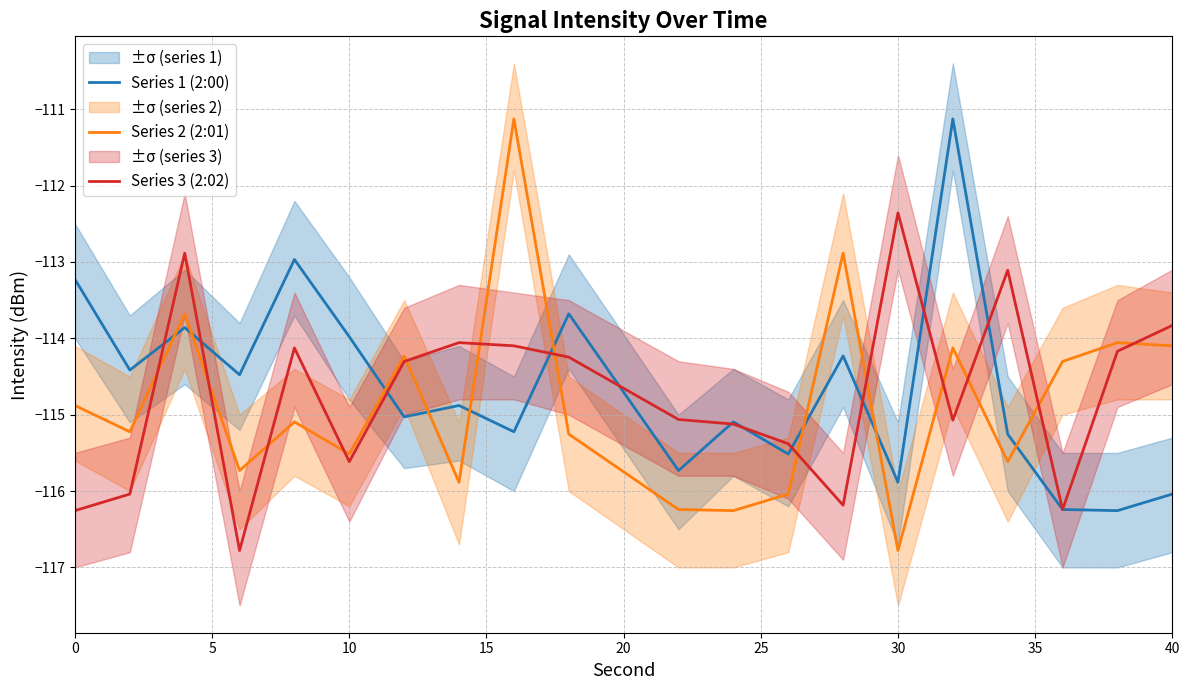

Which category has the highest value in the Series 3 (2:02) series?

30